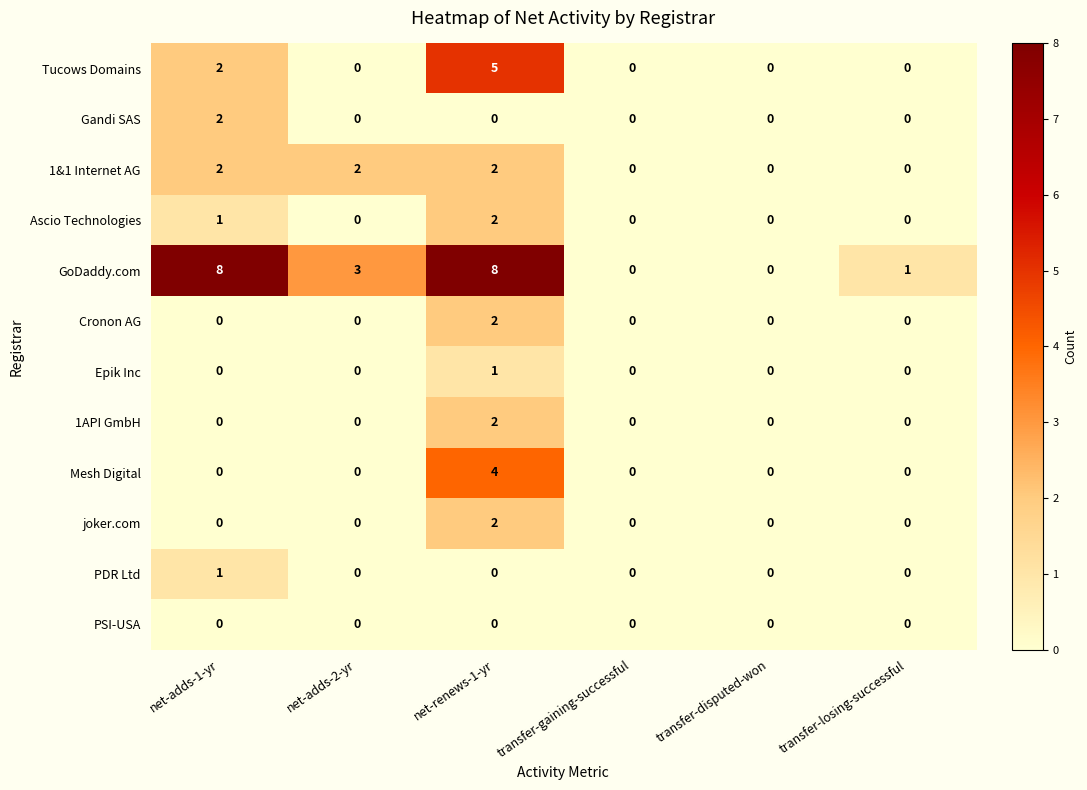

Where does the GoDaddy.com series first go above 3?

net-adds-1-yr